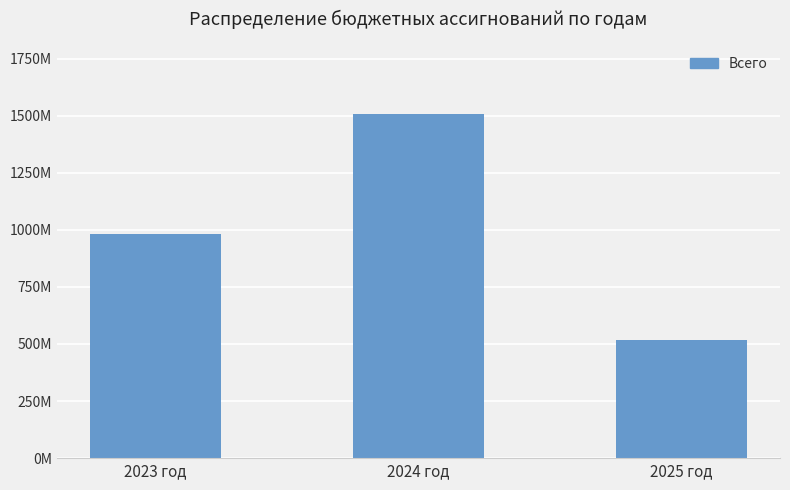

What position from the left is 2025 год?

3